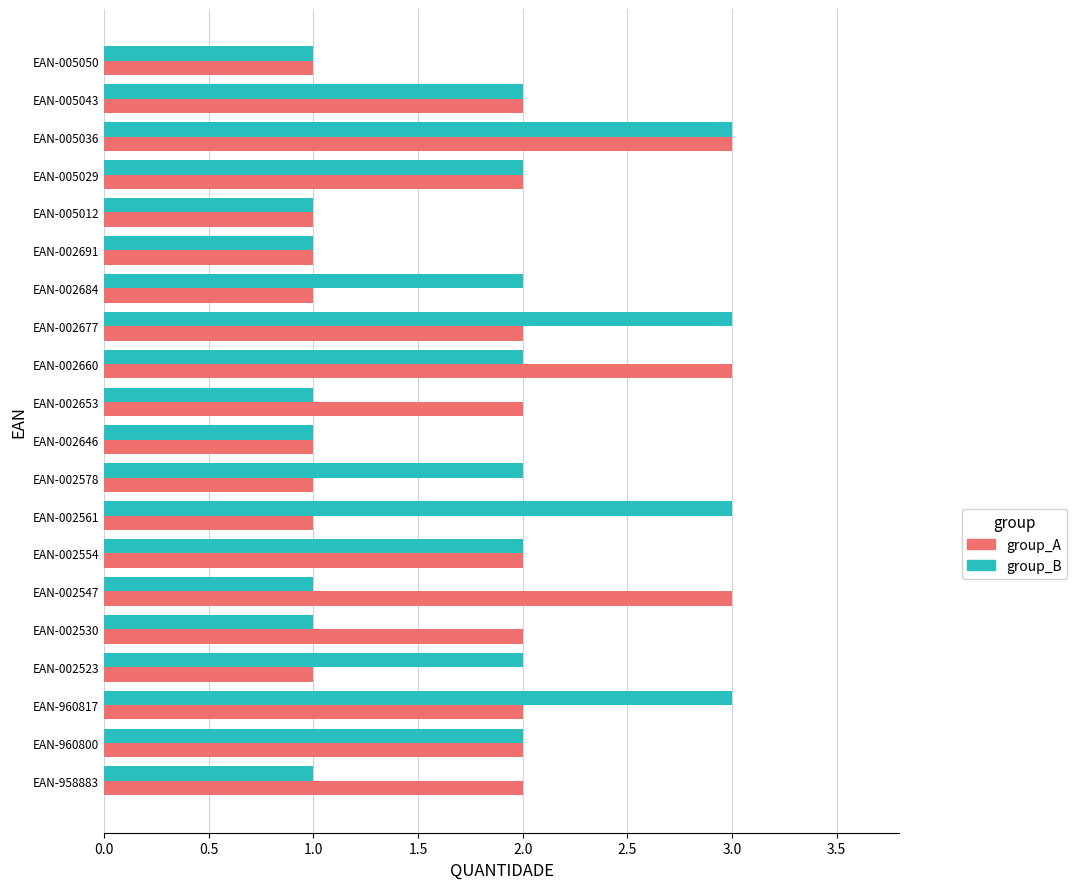

At which category is the sum across all series the highest?

EAN-005036